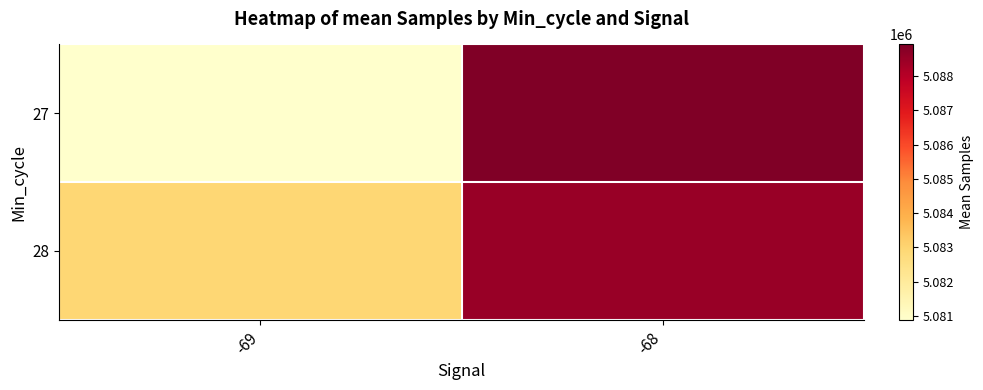

Rank the series at -68 from highest to lowest value.

27, 28